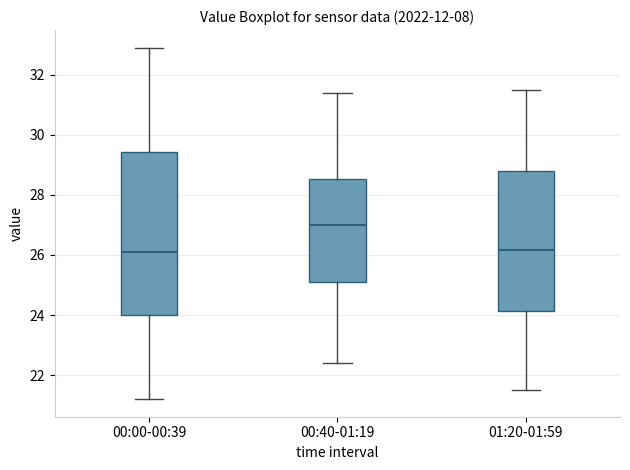

Where does the lower whisker of the box for 01:20-01:59 end on the y-axis? The values are not printed on the chart, so give them approximately, as read against the axis.

21.6